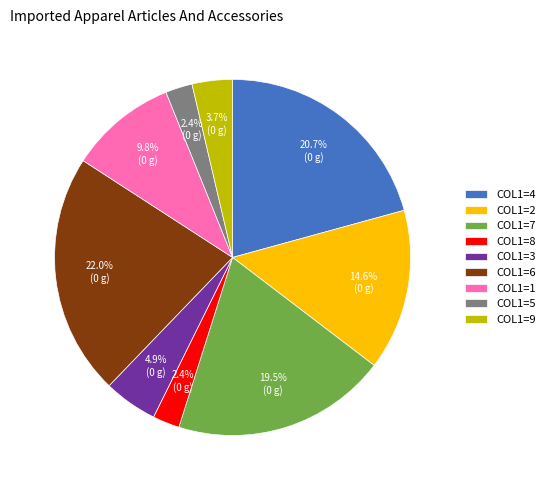

What is the largest slice in the pie chart?

COL1=6